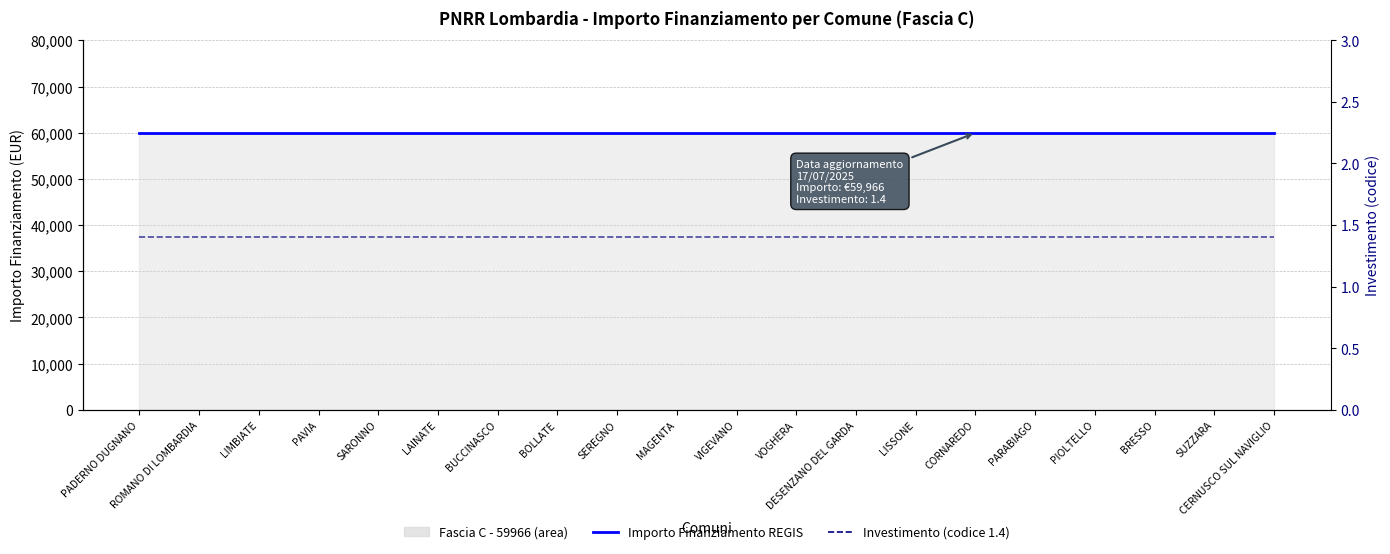

What is the value of the Importo Finanziamento REGIS (5-pt avg) point at the 20th from the left?

59966.0